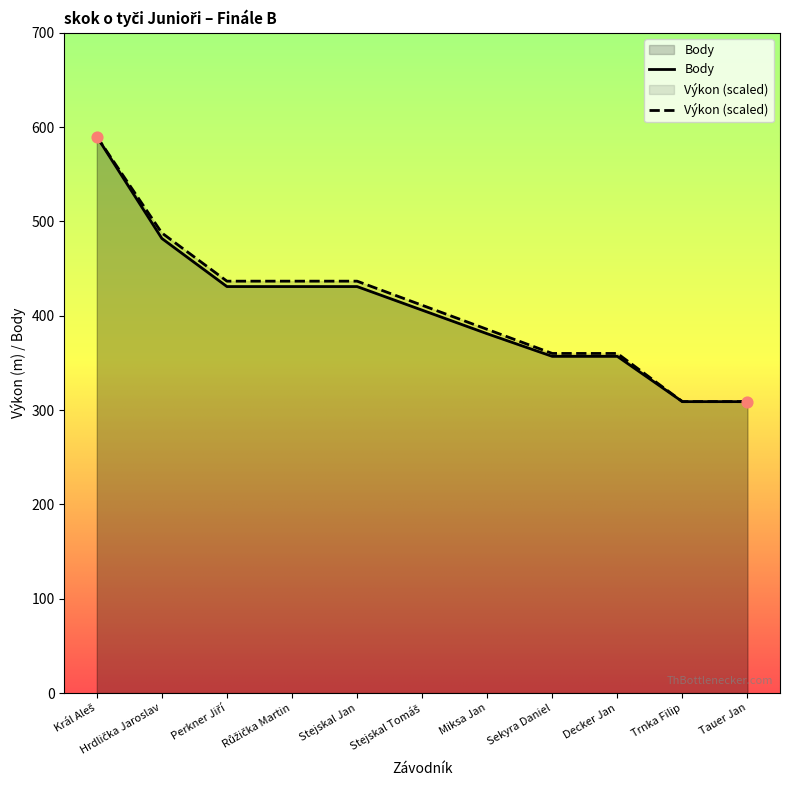

Which series has the largest total across all categories?

Výkon (scaled)